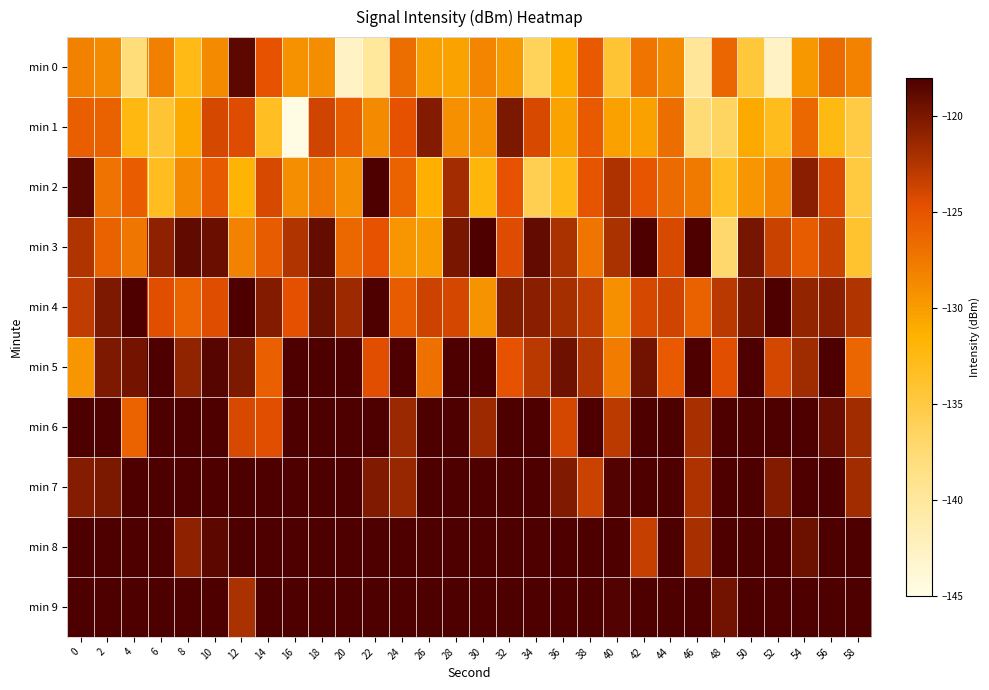

What is the greatest value displayed?

-94.7